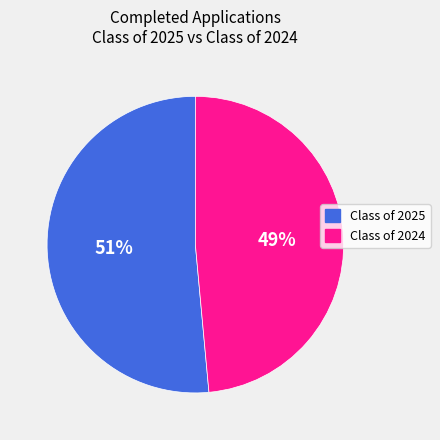

The Class of 2024 slice represents 49% of the pie. True or false?

True